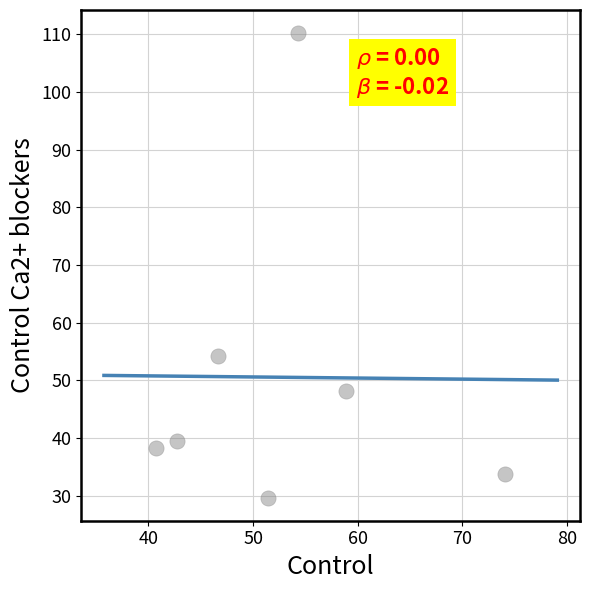

What Y value in the scatter plot is closest to 69?

54.2